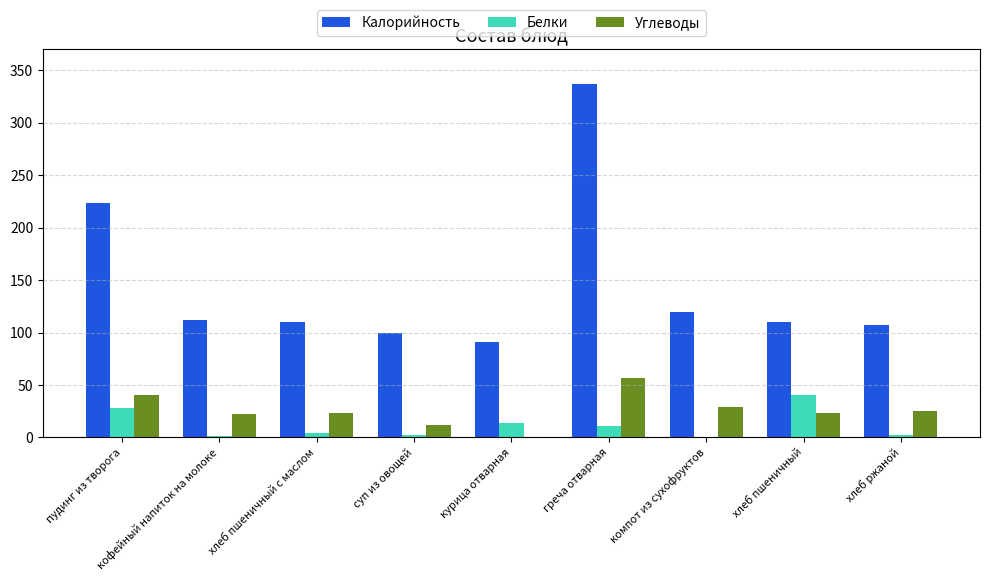

At which category does the chart reach its peak across all series?

греча отварная